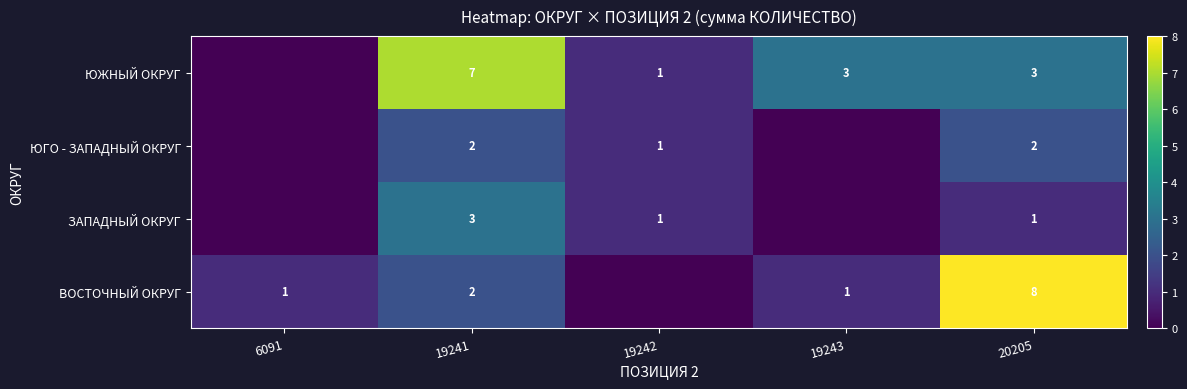

The ЮЖНЫЙ ОКРУГ series shows 4 at 19243. True or false?

False